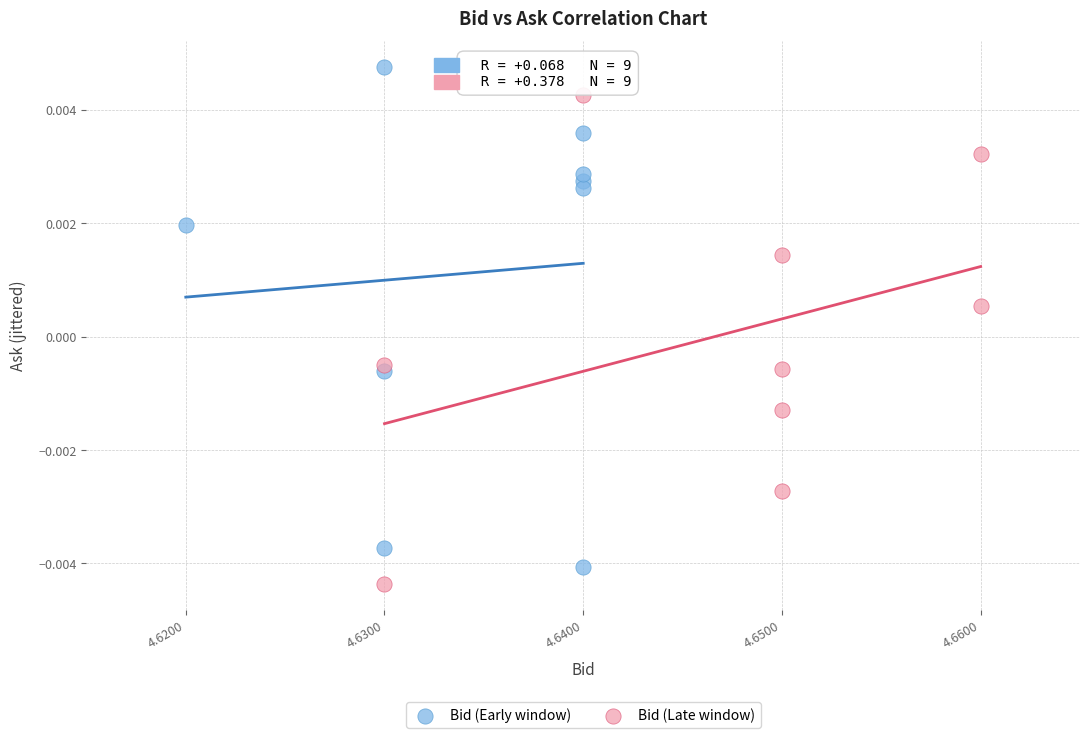

Which series reaches the minimum Y coordinate?

Bid (Late window)